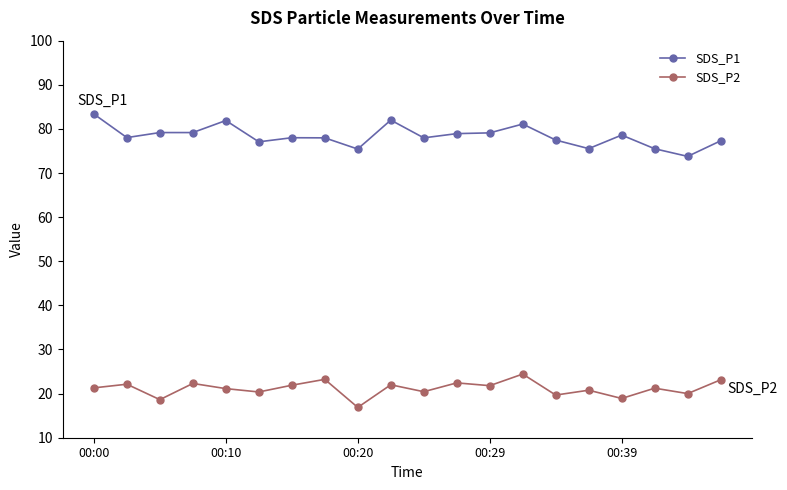

True or false: SDS_P1 and SDS_P2 cross at least once.

False